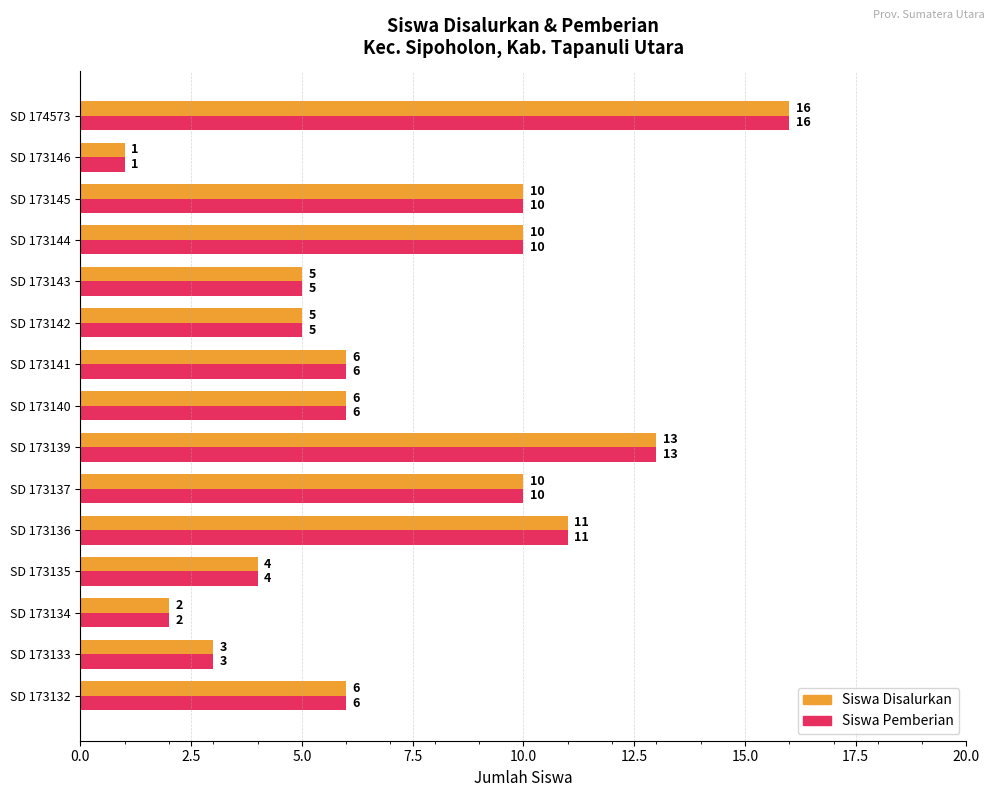

What is the sum of the Siswa Disalurkan values at SD 173142 and SD 173143?

10